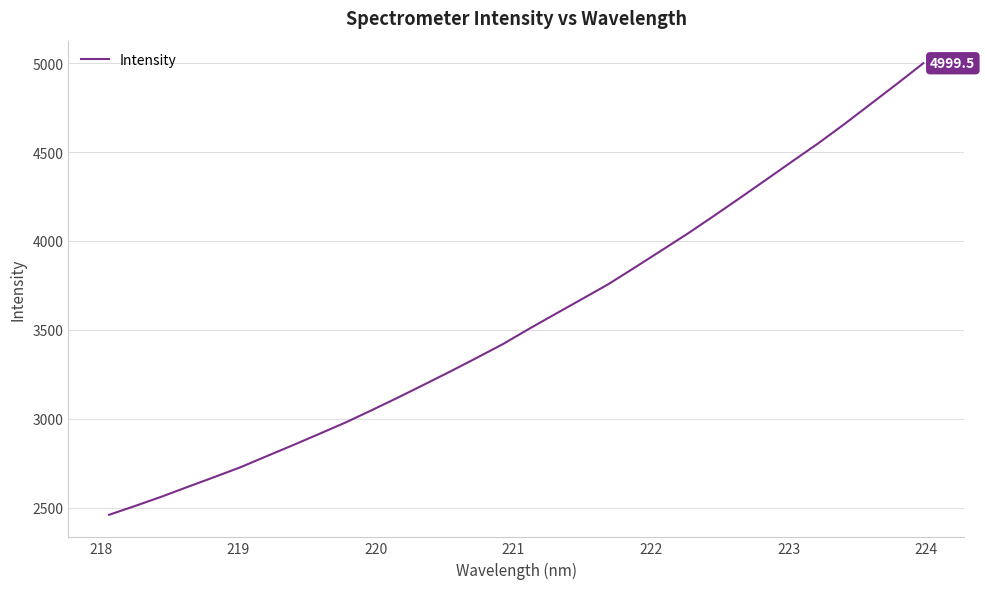

What is the smallest value displayed?

2460.1